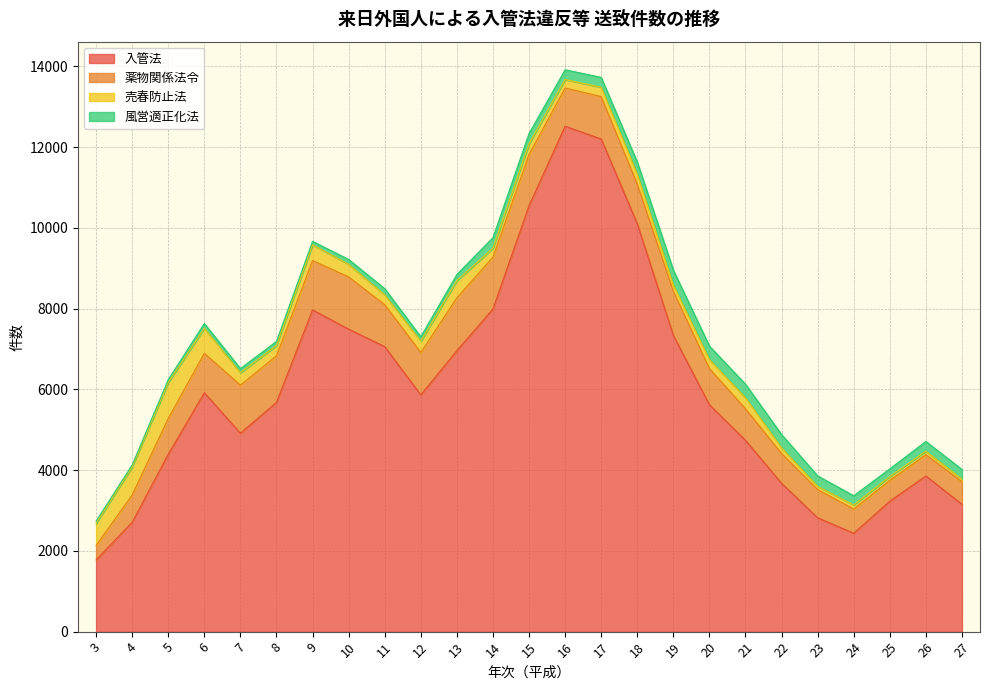

At which label is 薬物関係法令 closest to 832?

21